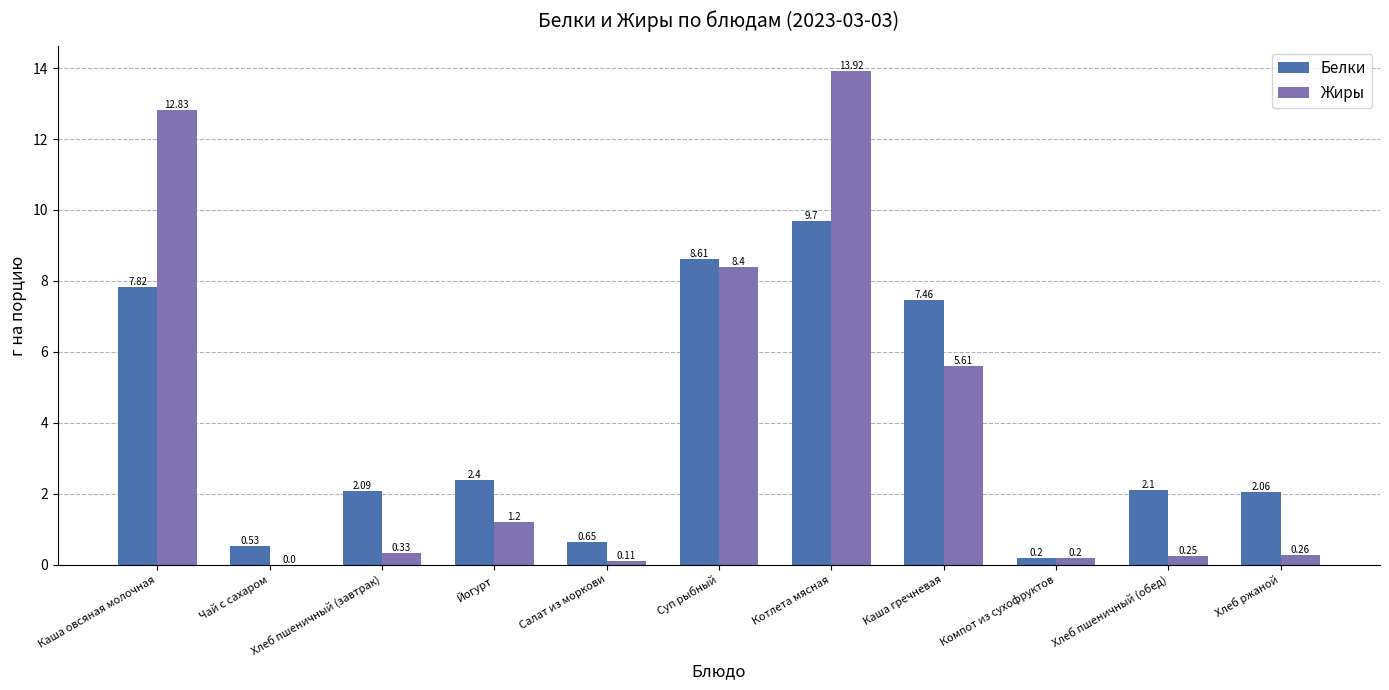

Between Йогурт and Компот из сухофруктов, which series saw the biggest shift?

Белки